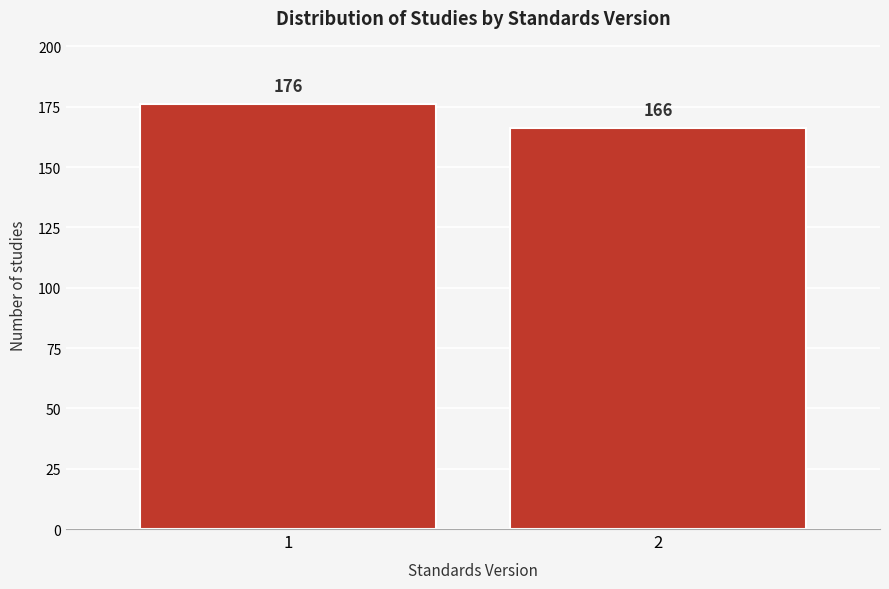

Reading right to left, list all the values displayed in this chart.

166	176